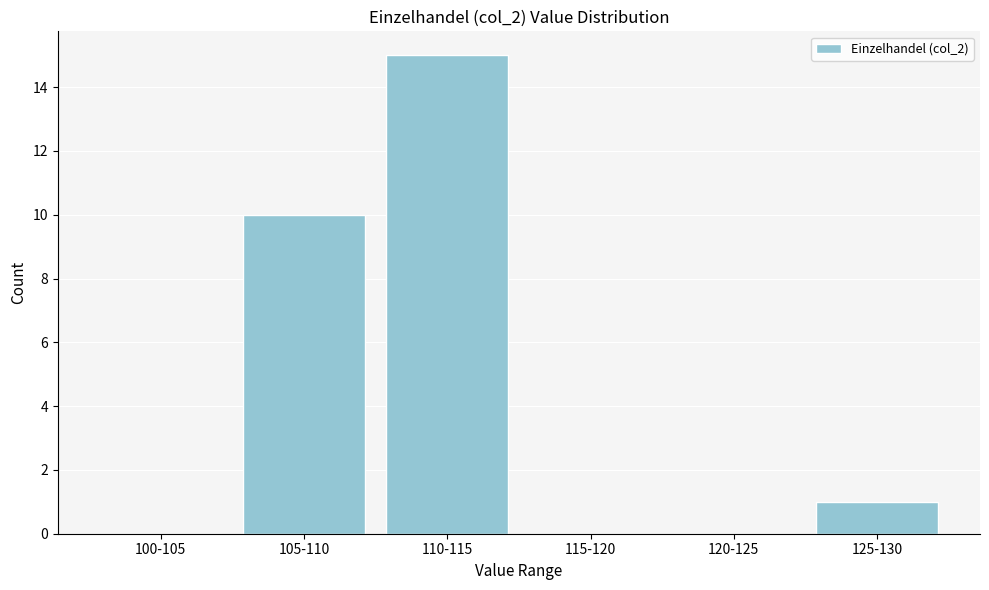

Reading left to right, transcribe all the data shown in this chart.

100-105=0	105-110=10	110-115=15	115-120=0	120-125=0	125-130=1